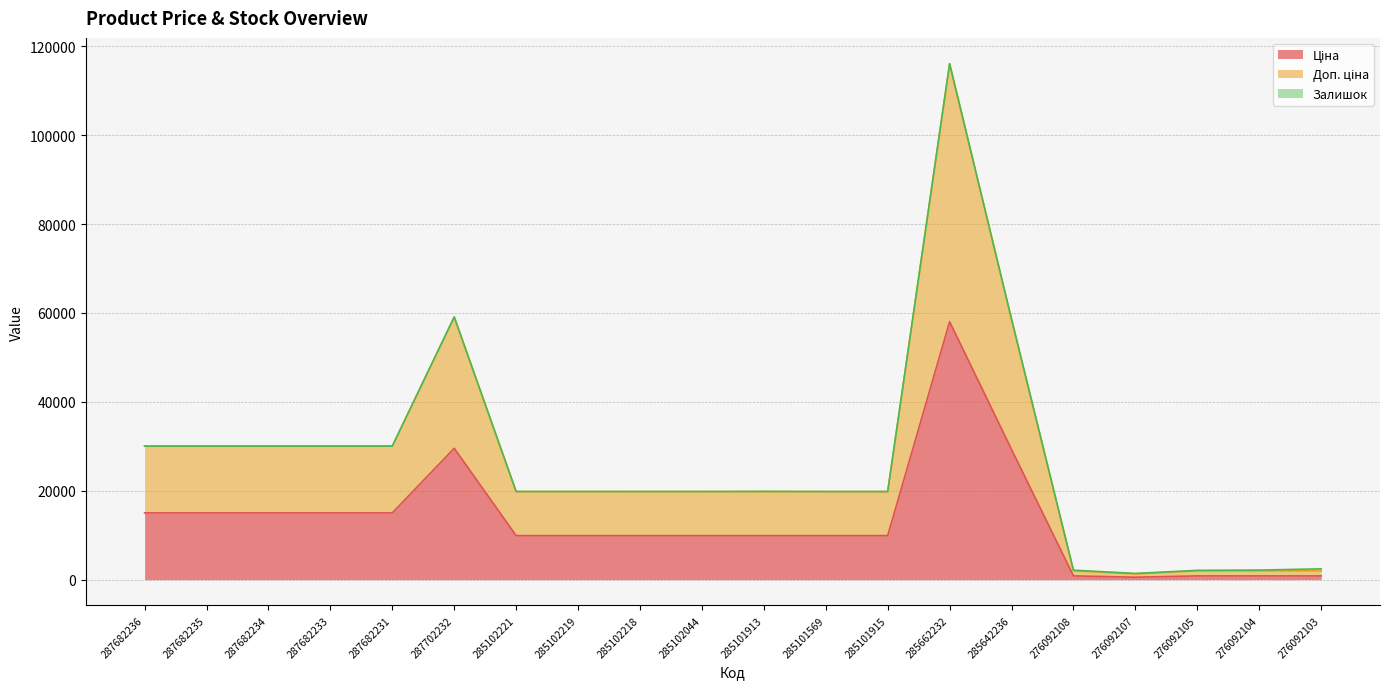

What is the highest value of the Ціна series?

58037.0